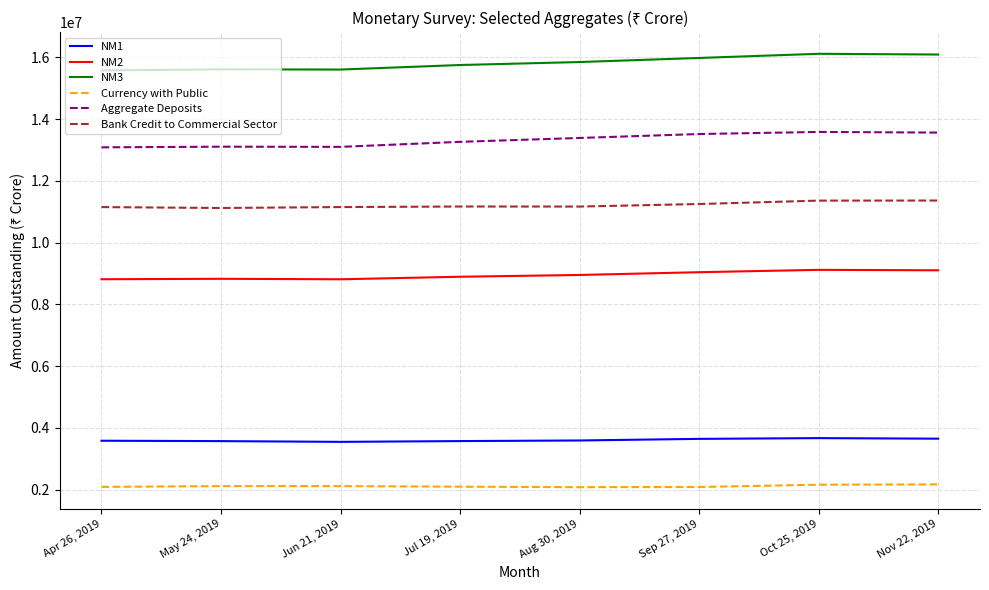

What is the sum of all Aggregate Deposits values?

106589856